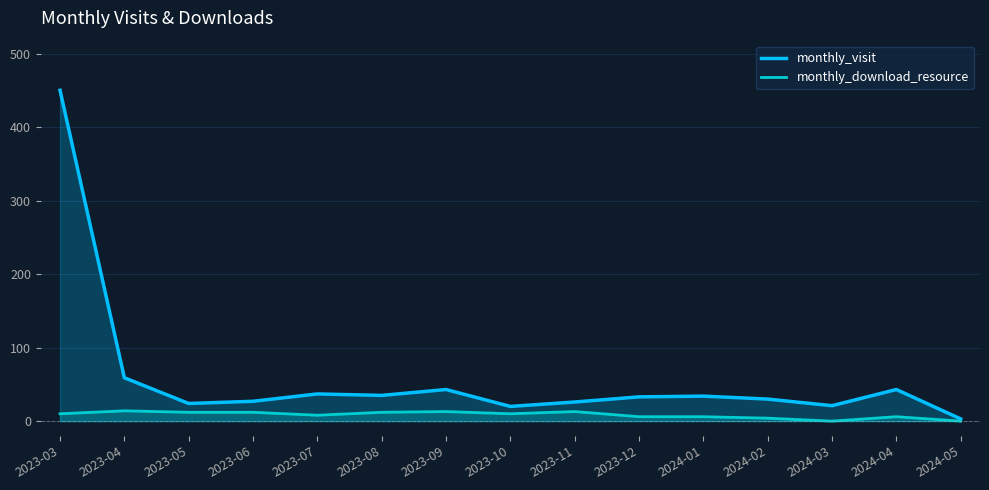

In monthly_download_resource, how many points are higher than both neighbors (excluding endpoints)?

4